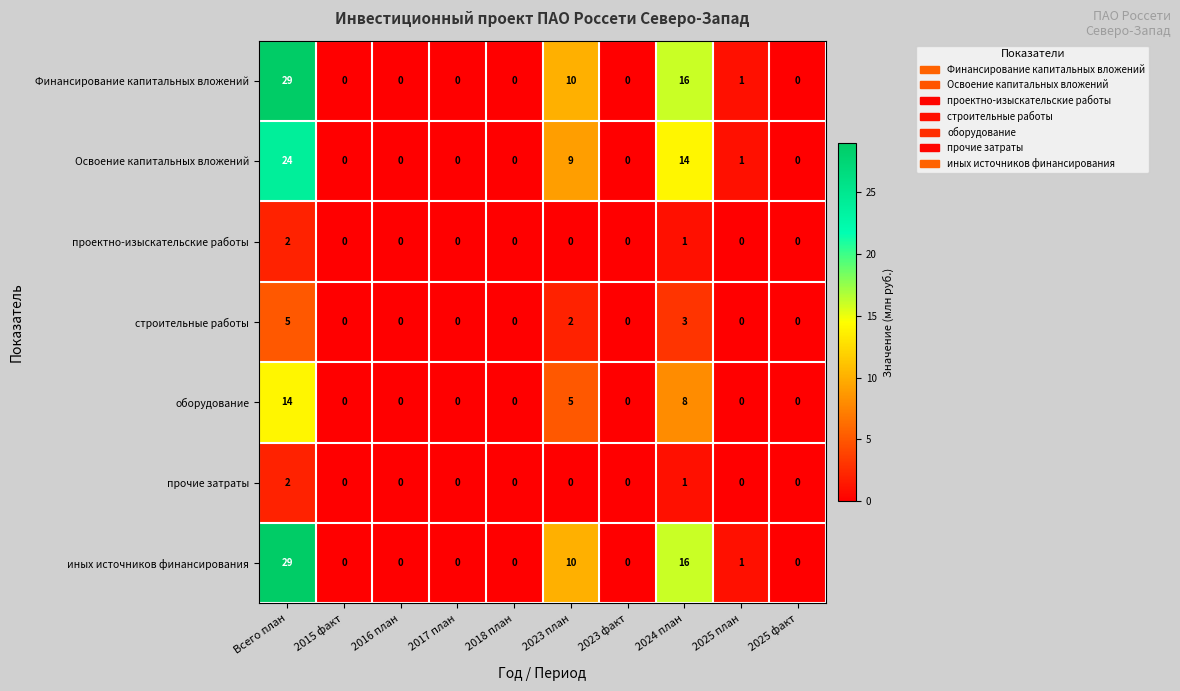

The Освоение капитальных вложений series shows 14 at 2024 план. True or false?

True